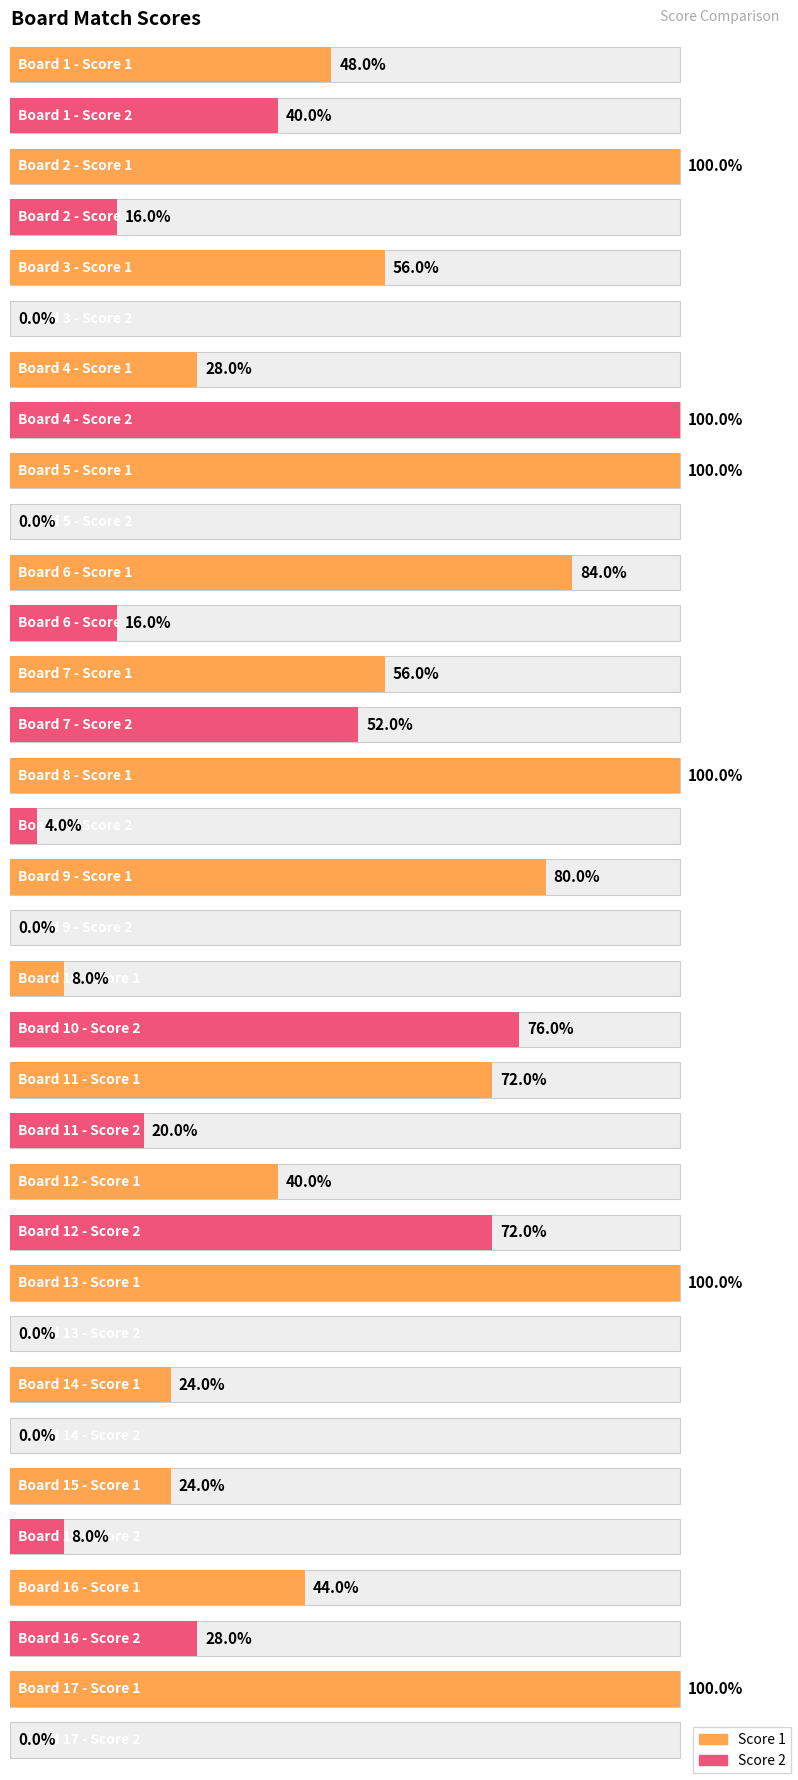

Count the number of categories in the chart.

17